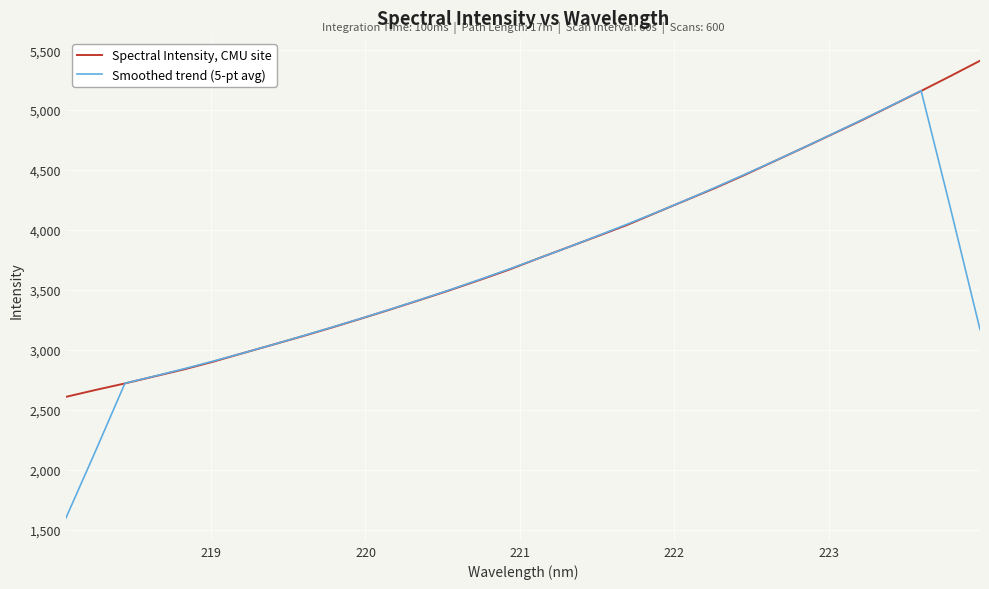

Rank the series by their maximum value, from lowest to highest.

Smoothed trend (5-pt avg), Spectral Intensity, CMU site